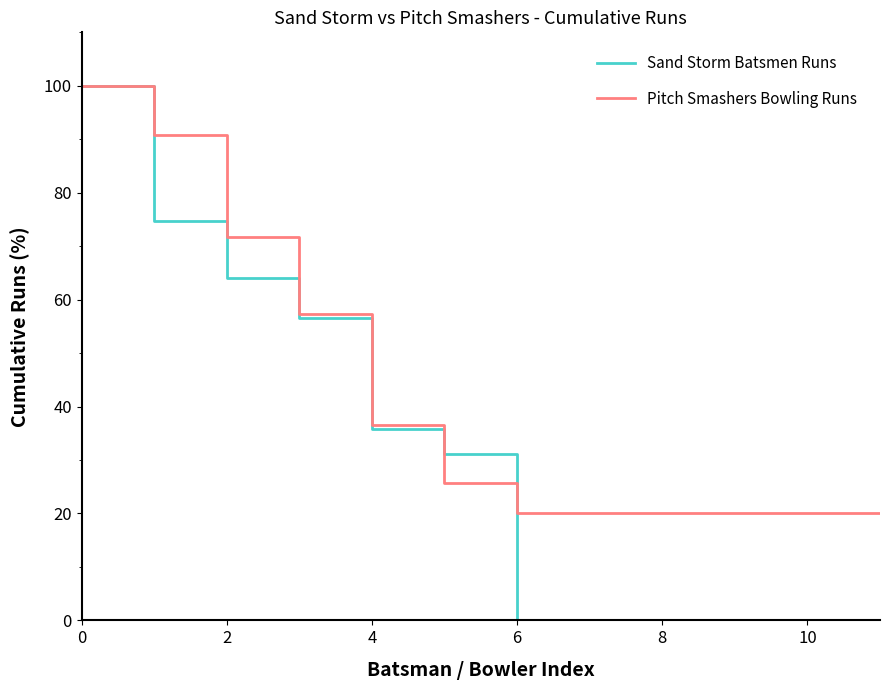

Rank the series by their average value, from lowest to highest.

Sand Storm Batsmen Runs, Pitch Smashers Bowling Runs